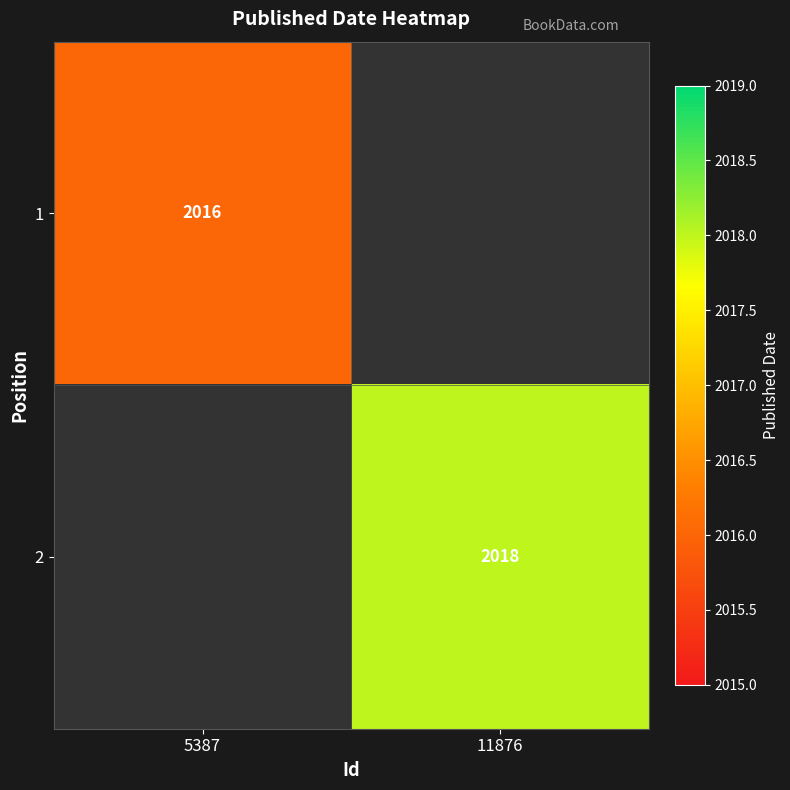

True or false: 2 has a value of 2839 at 11876.

False